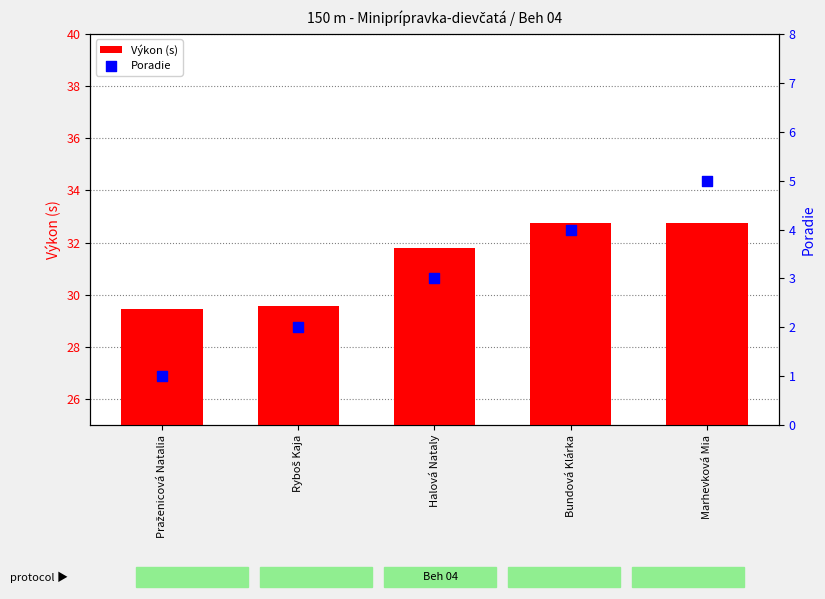

Which series reaches the maximum Y coordinate?

Výkon (s)